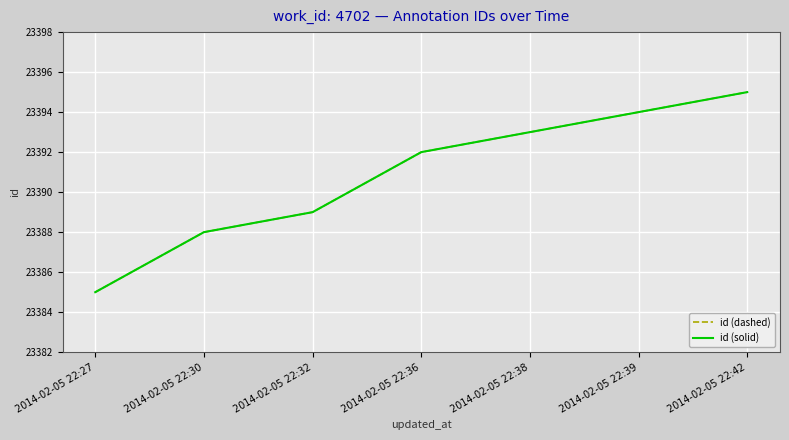

Is the value of id (dashed) at 2014-02-05 22:36 greater than the value of id (solid) at 2014-02-05 22:27?

Yes